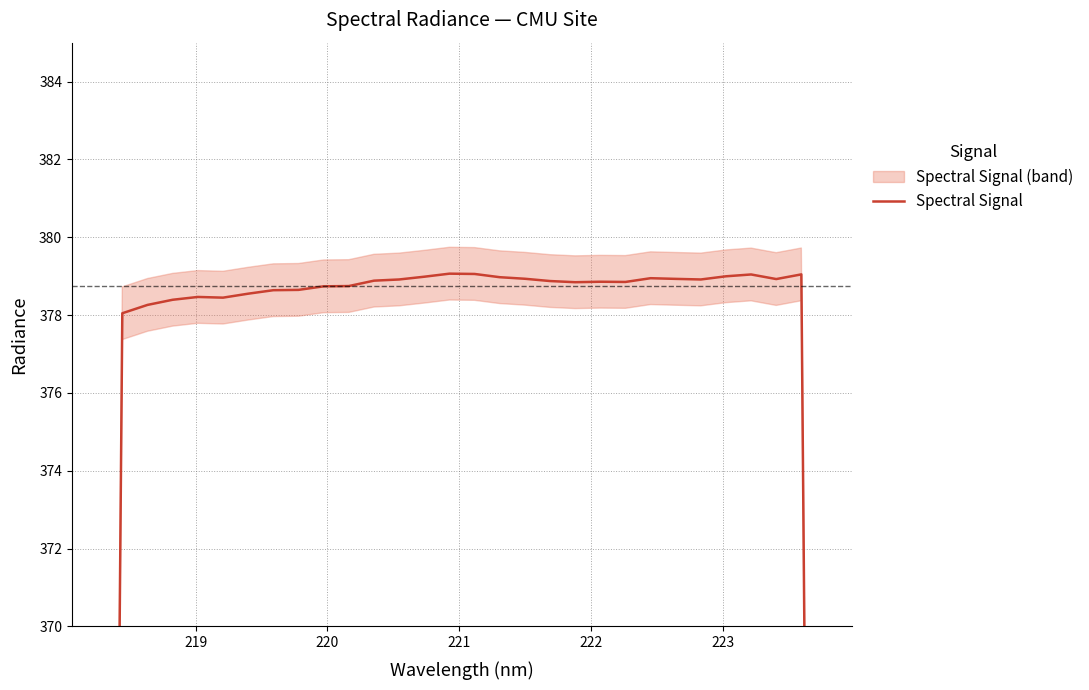

What is the difference between the maximum and minimum values?

152.5